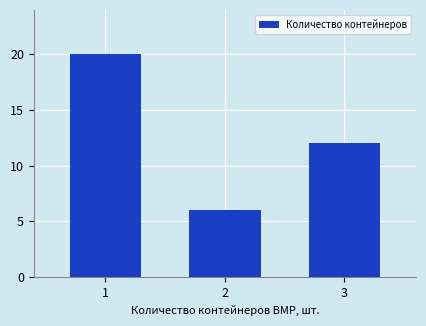

The value at 3 is 4. True or false?

False